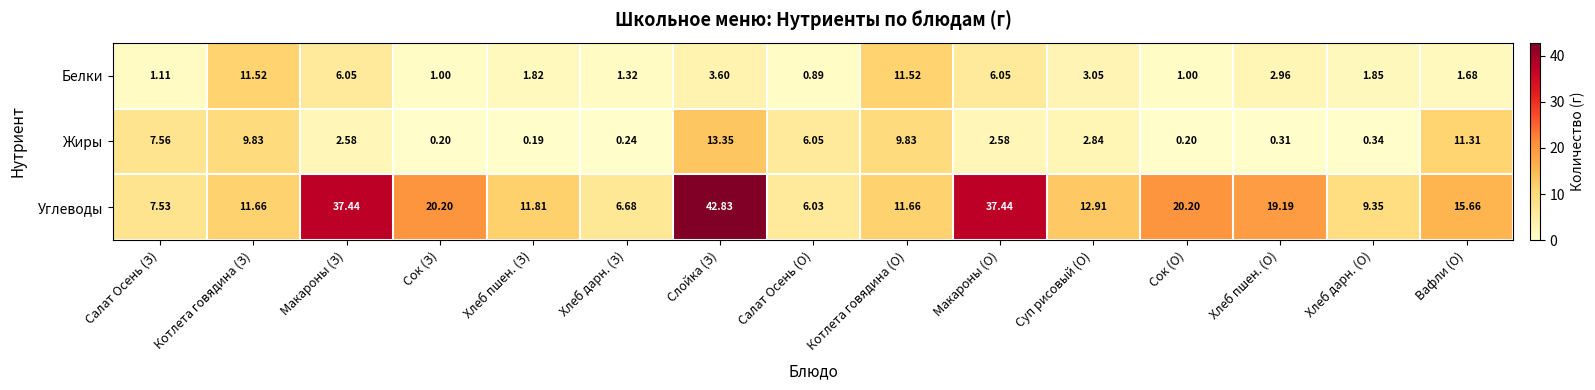

Count the number of data series in this chart.

3